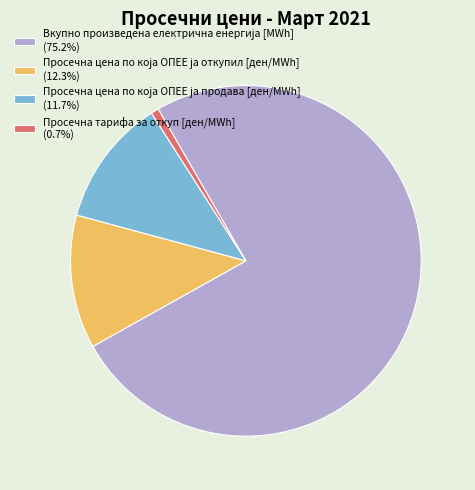

Is there any slice that represents more than half of the pie?

Yes